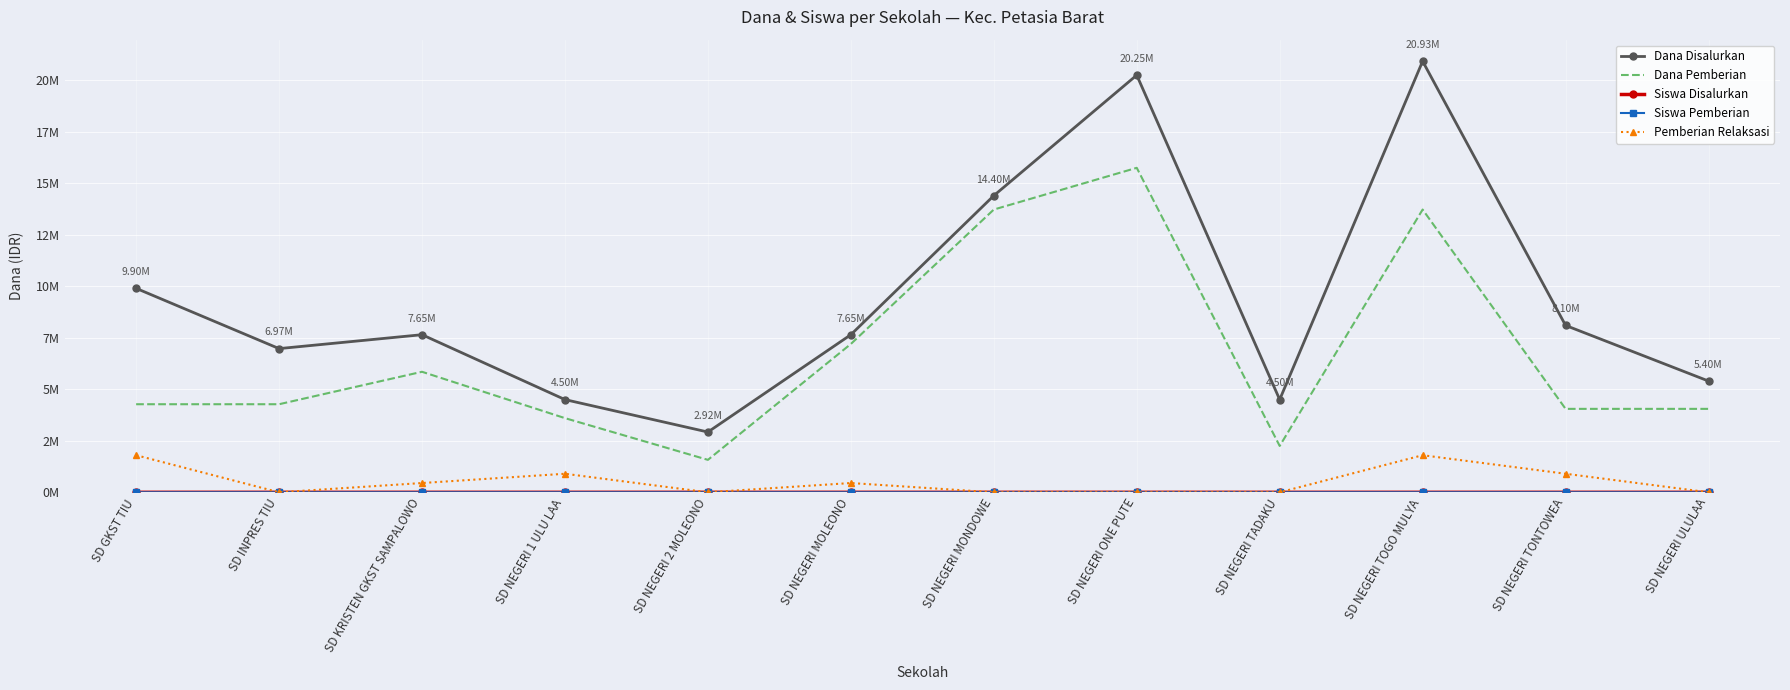

What is the difference between the maximum and minimum values in the Dana Disalurkan series?

18000000